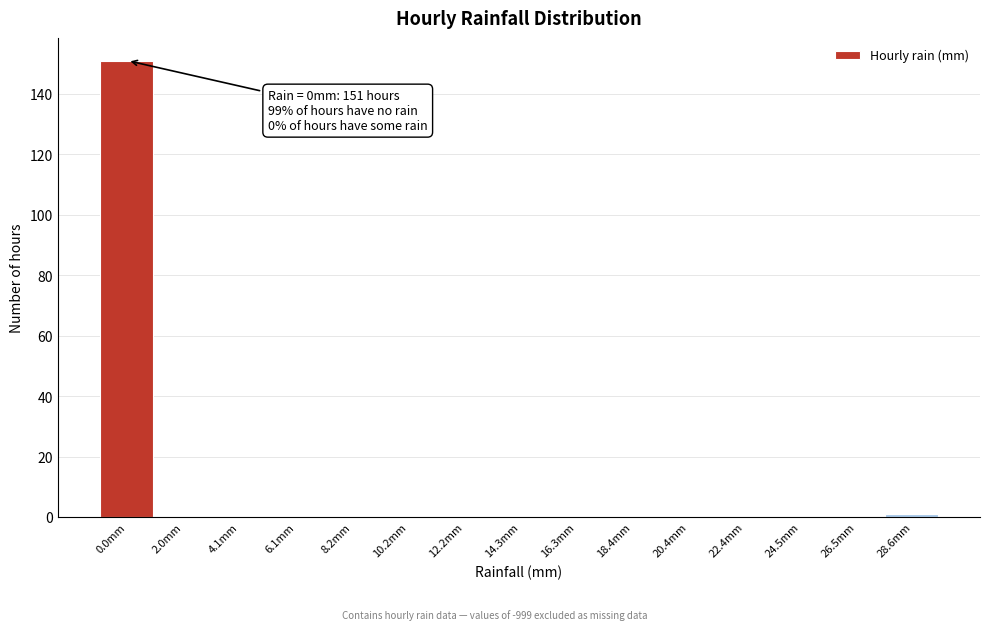

Reading right to left, what are all the values shown in this chart?

28.6mm=1	26.5mm=0	24.5mm=0	22.4mm=0	20.4mm=0	18.4mm=0	16.3mm=0	14.3mm=0	12.2mm=0	10.2mm=0	8.2mm=0	6.1mm=0	4.1mm=0	2.0mm=0	0.0mm=151